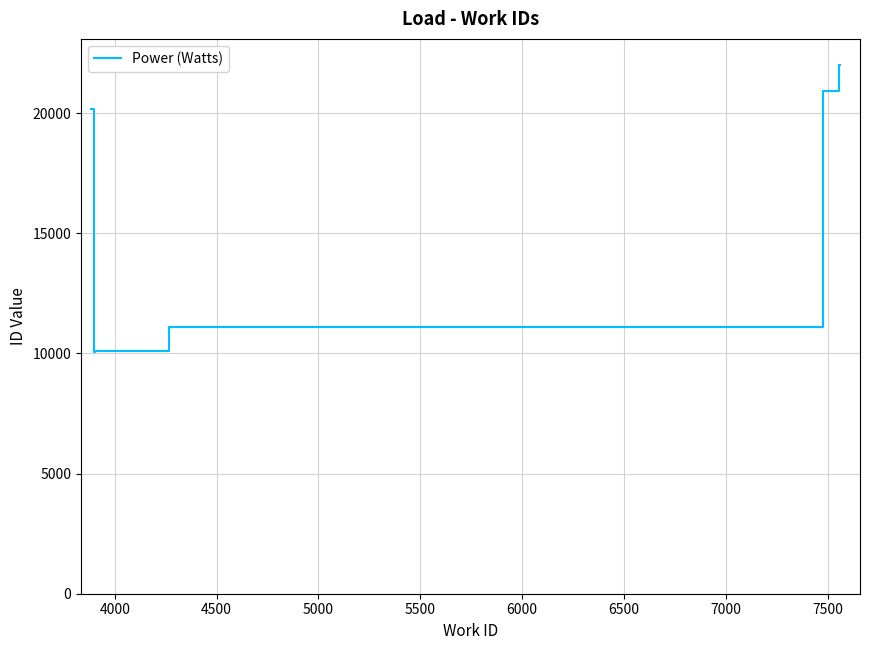

The chart shows a value of 16384 at 5000. True or false?

False